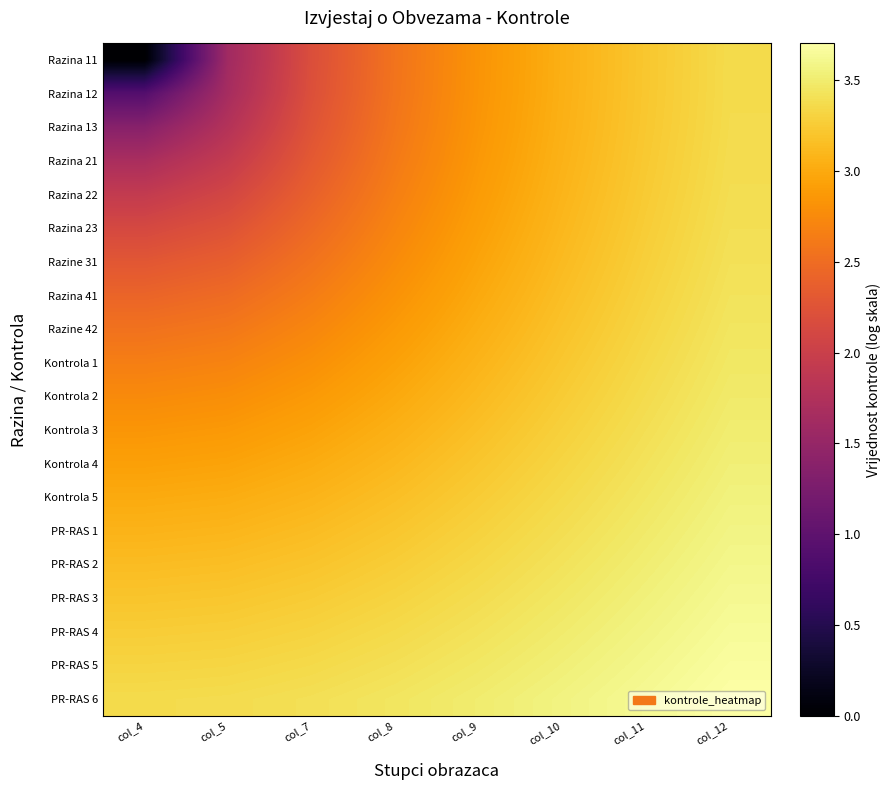

What is the difference between the highest and lowest values at col_4?

3.4